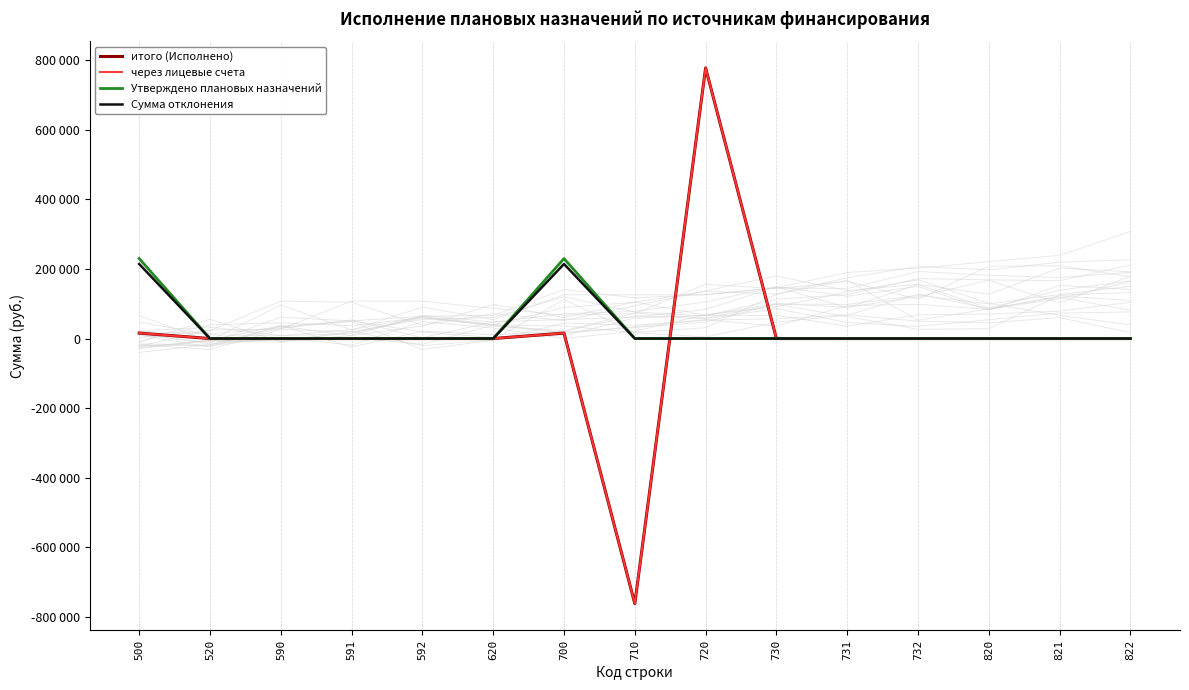

List the labels in order of Утверждено плановых назначений value, largest first.

500, 700, 520, 590, 591, 592, 620, 710, 720, 730, 731, 732, 820, 821, 822